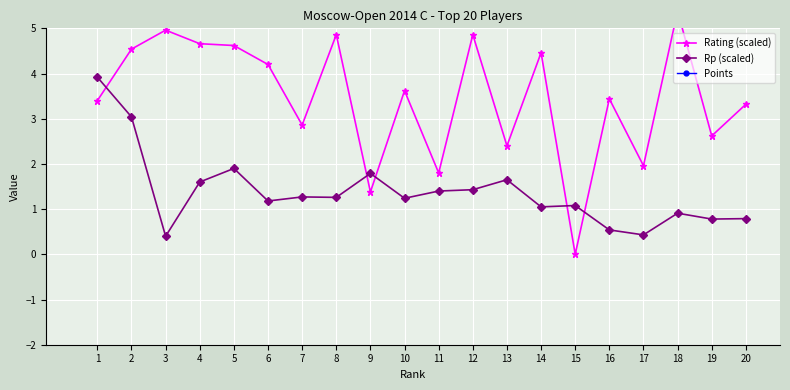

At how many categories does at least one series exceed 2?

20